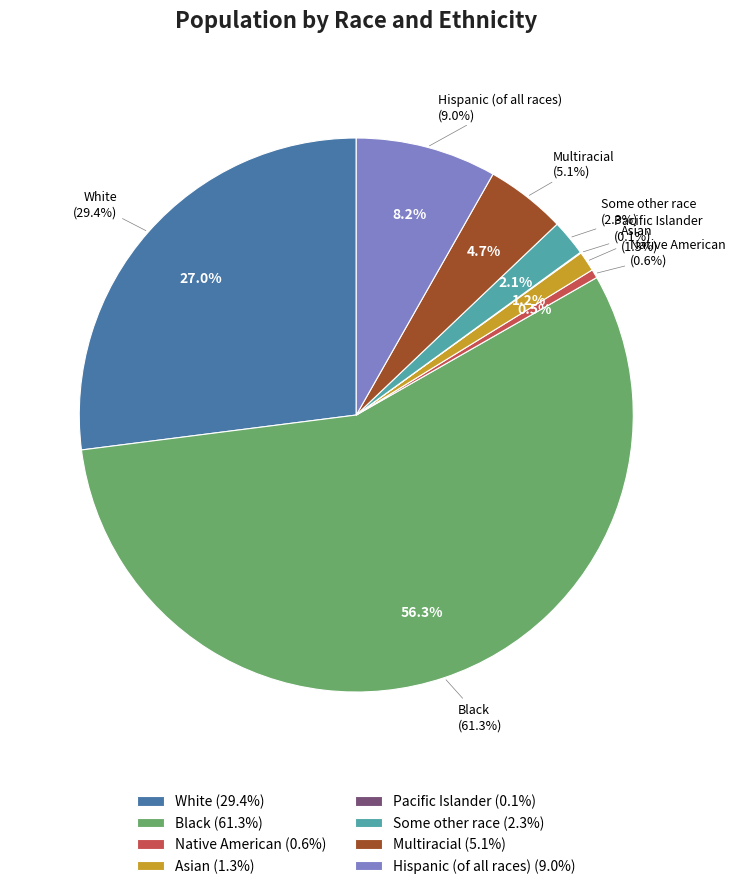

What is the change in value from Some other race to Multiracial?

+2.8